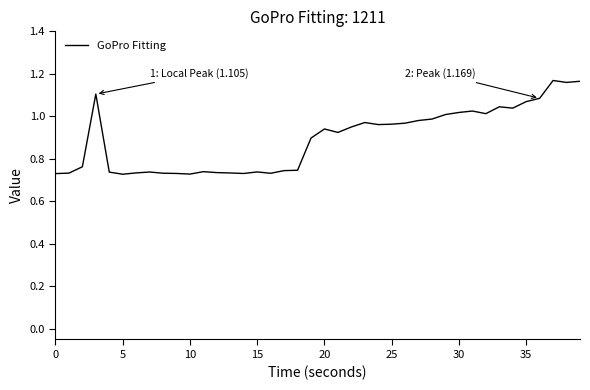

What is the difference between the maximum and minimum values?

0.4